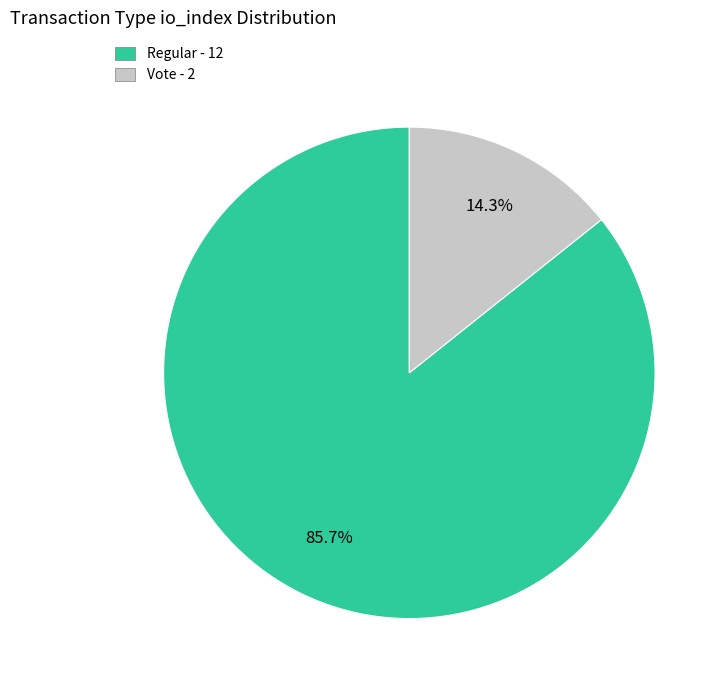

How many segments does this pie chart have?

2